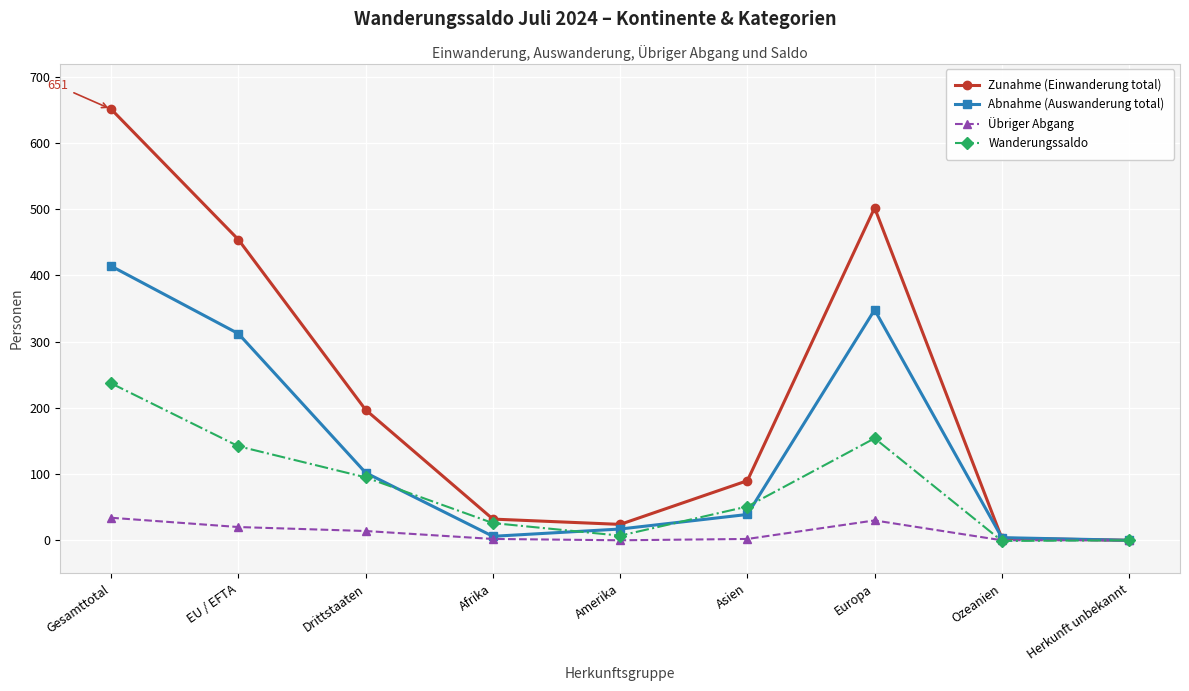

What is the label of the 5th point from the left?

Amerika